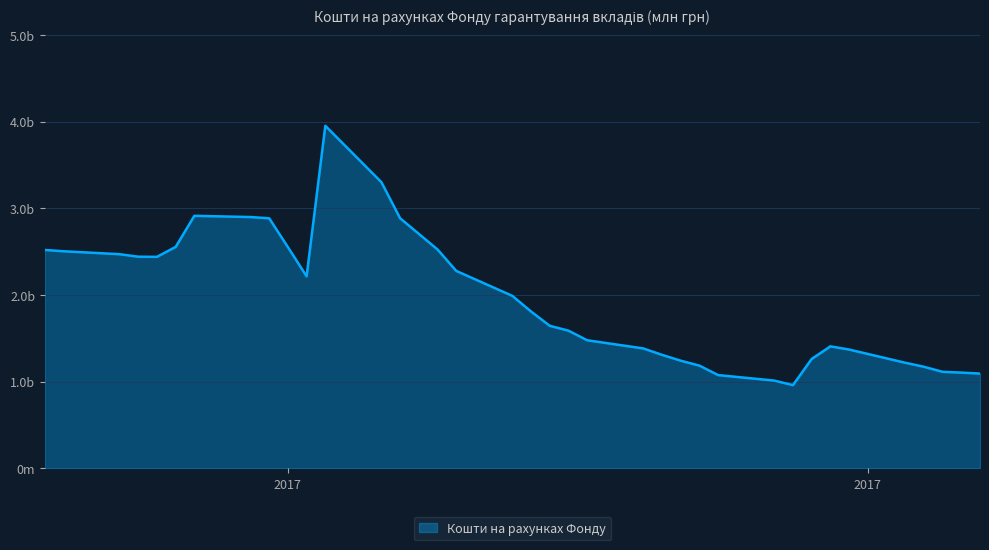

Does the chart have visible grid lines?

Yes